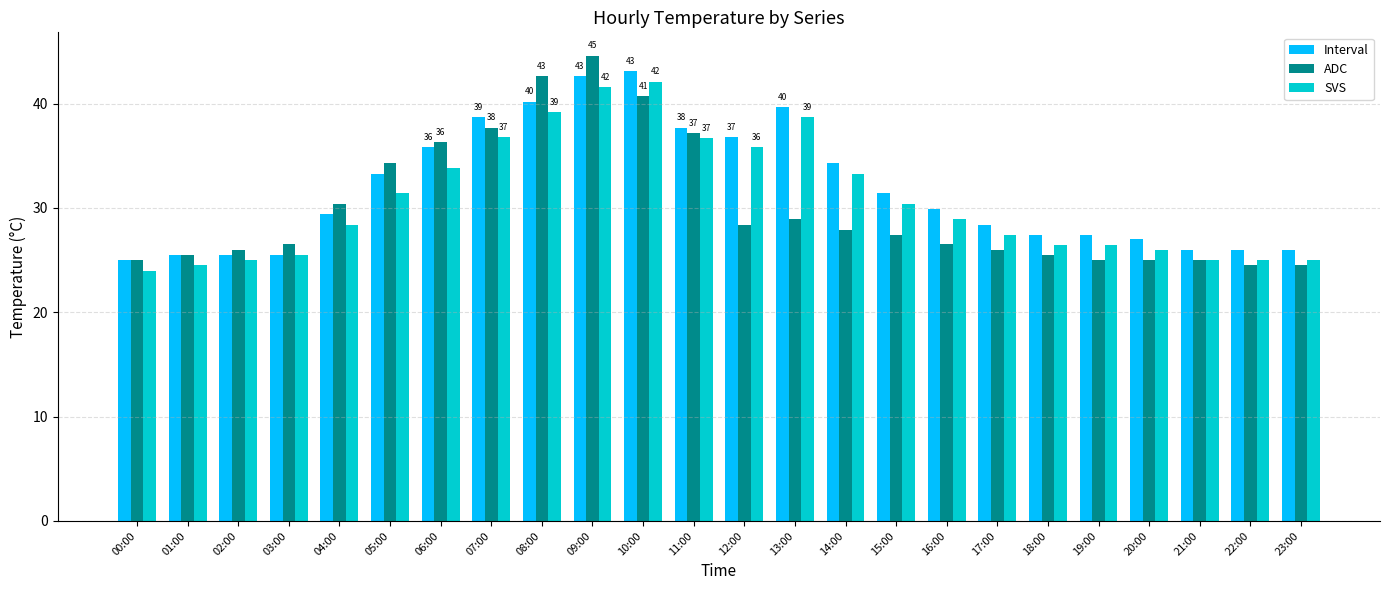

True or false: SVS has a value of 30.4 at 15:00.

True